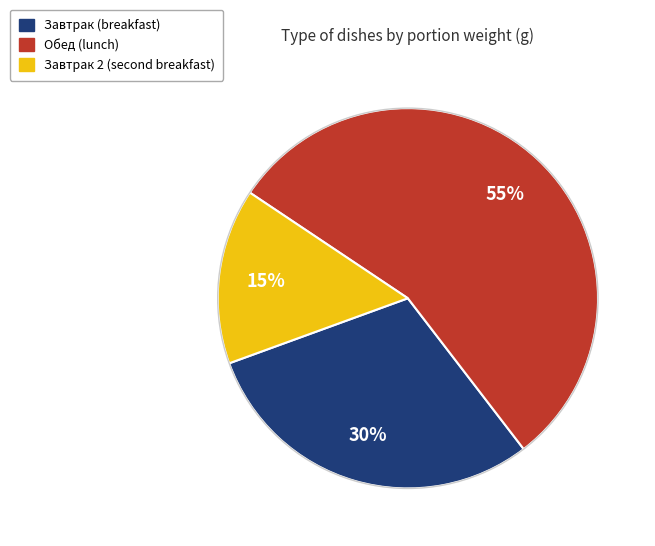

To the nearest percent, what is the average slice percentage?

33%